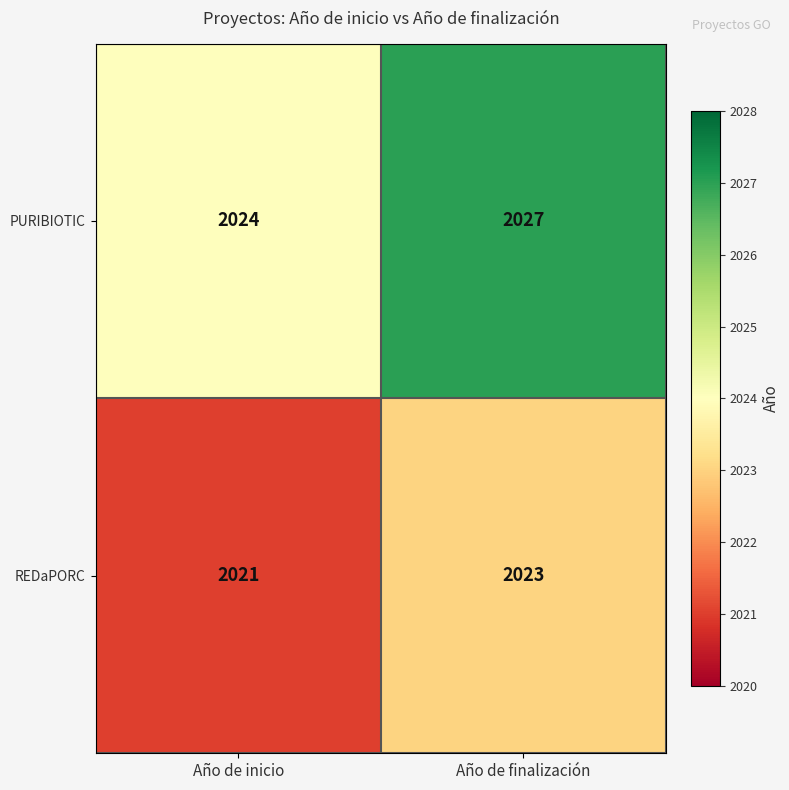

At which category does the chart reach its minimum across all series?

Año de inicio